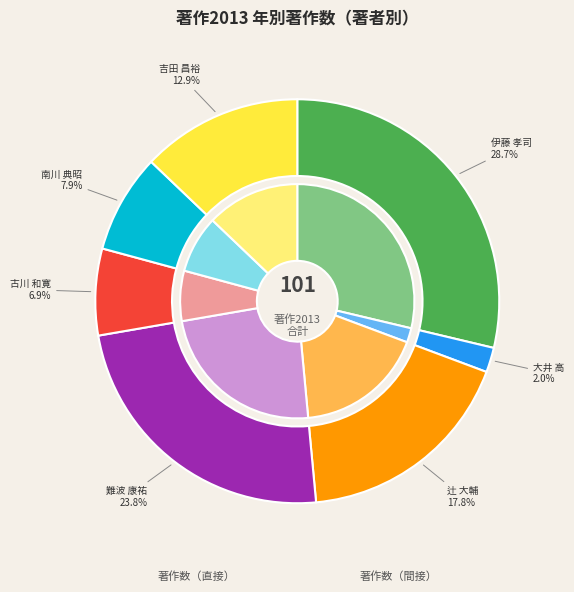

To the nearest percent, what is the combined percentage of 大井 高 and 辻 大輔?

20%